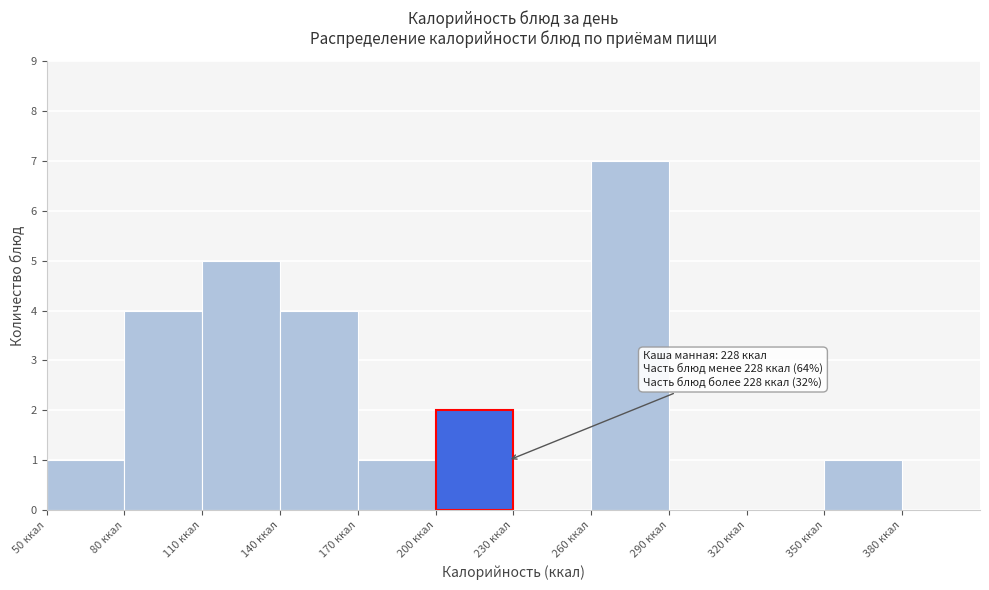

Which range on the x-axis has the tallest bar?

260 to 290